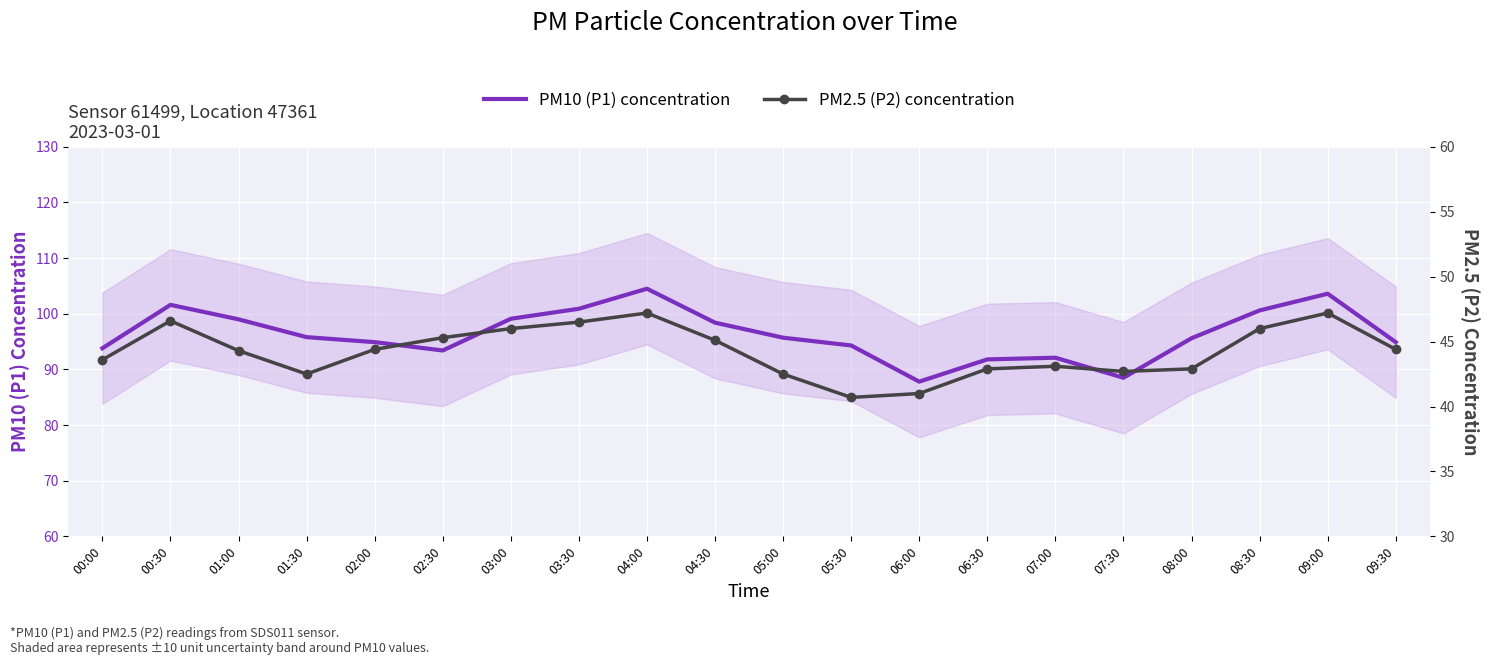

Reading left to right, what are all the values shown in this chart?

PM10 (P1) concentration: 00:00=93.8	00:30=101.6	01:00=99.0	01:30=95.8	02:00=94.9	02:30=93.4	03:00=99.1	03:30=100.9	04:00=104.5	04:30=98.4	05:00=95.7	05:30=94.3	06:00=87.8	06:30=91.8	07:00=92.1	07:30=88.5	08:00=95.6	08:30=100.6	09:00=103.6	09:30=94.9
PM2.5 (P2) concentration: 00:00=43.6	00:30=46.6	01:00=44.3	01:30=42.5	02:00=44.4	02:30=45.3	03:00=46.0	03:30=46.5	04:00=47.2	04:30=45.1	05:00=42.5	05:30=40.7	06:00=41.0	06:30=42.9	07:00=43.1	07:30=42.7	08:00=42.9	08:30=46.0	09:00=47.2	09:30=44.4